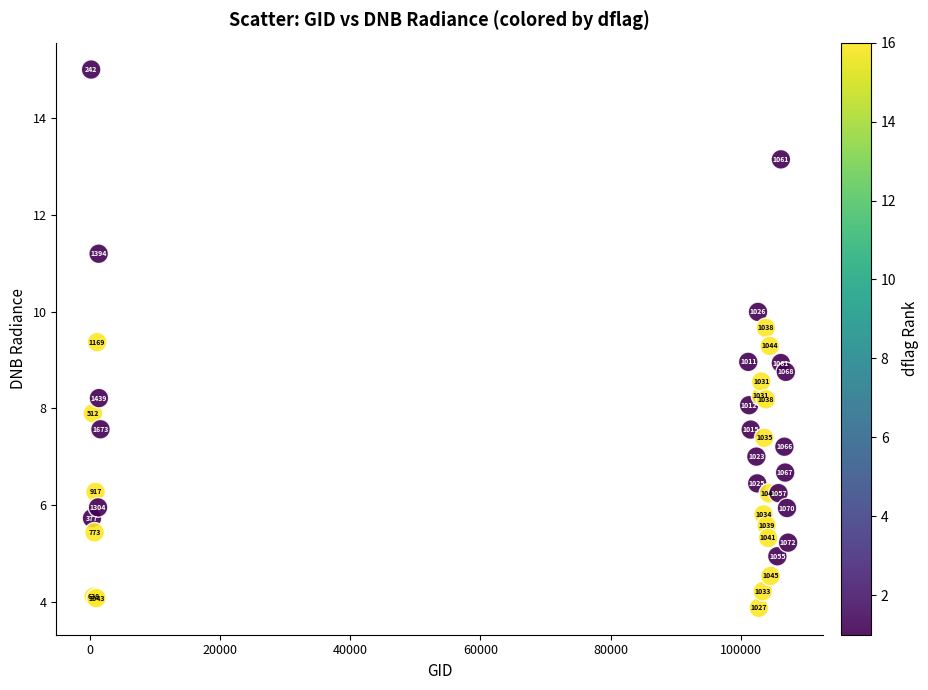

What Y value in the scatter plot is closest to 9?

9.0